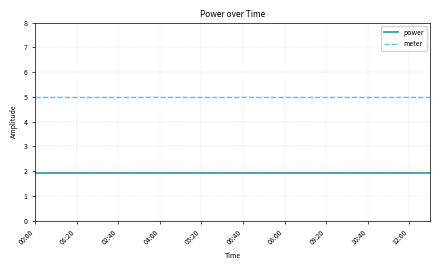

What is the minimum value for power?

1.9